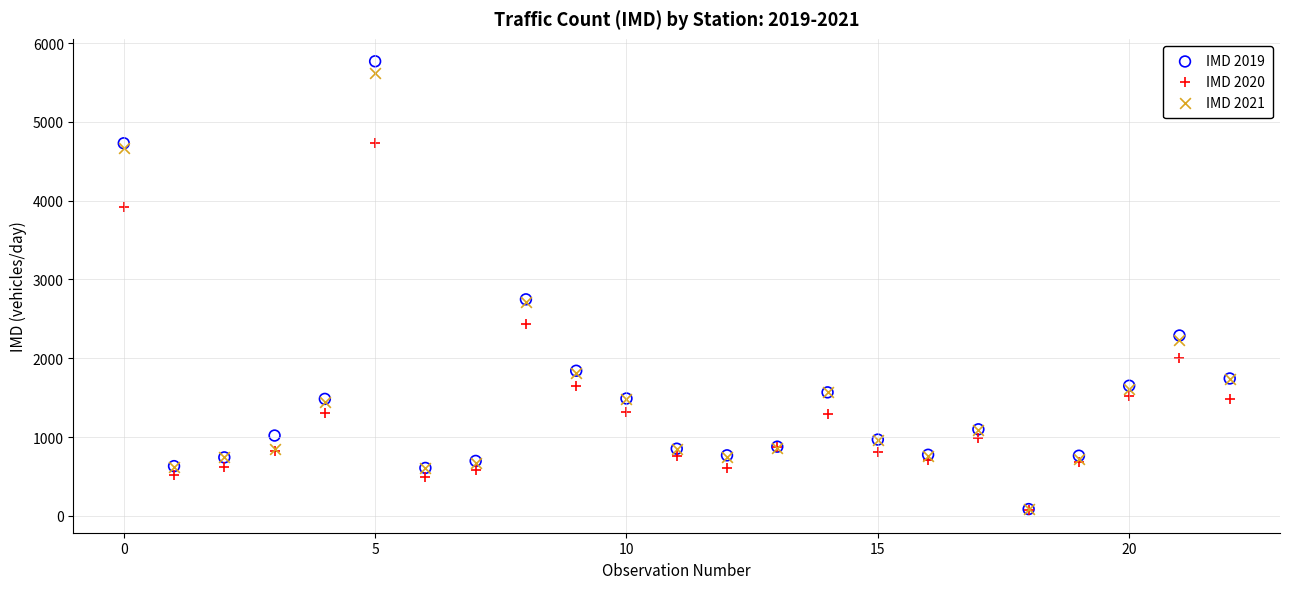

Which series contains the highest Y value?

IMD 2019